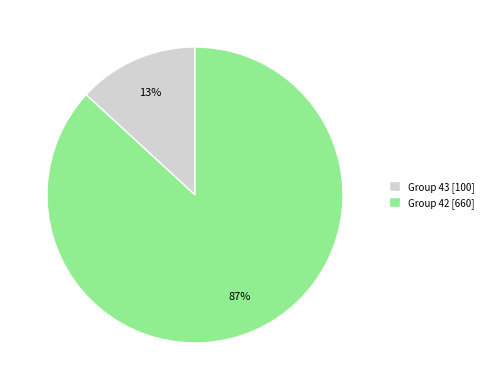

True or false: Group 43 [100] accounts for 19% of the total.

False